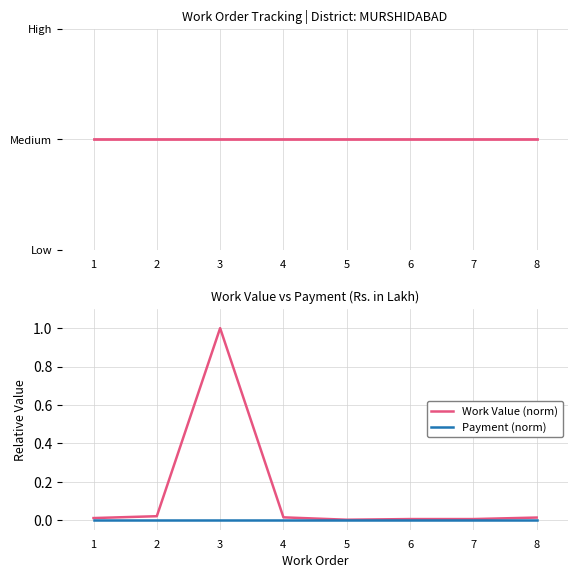

The value of Work Value (norm) at 5 is 0.0. True or false?

True